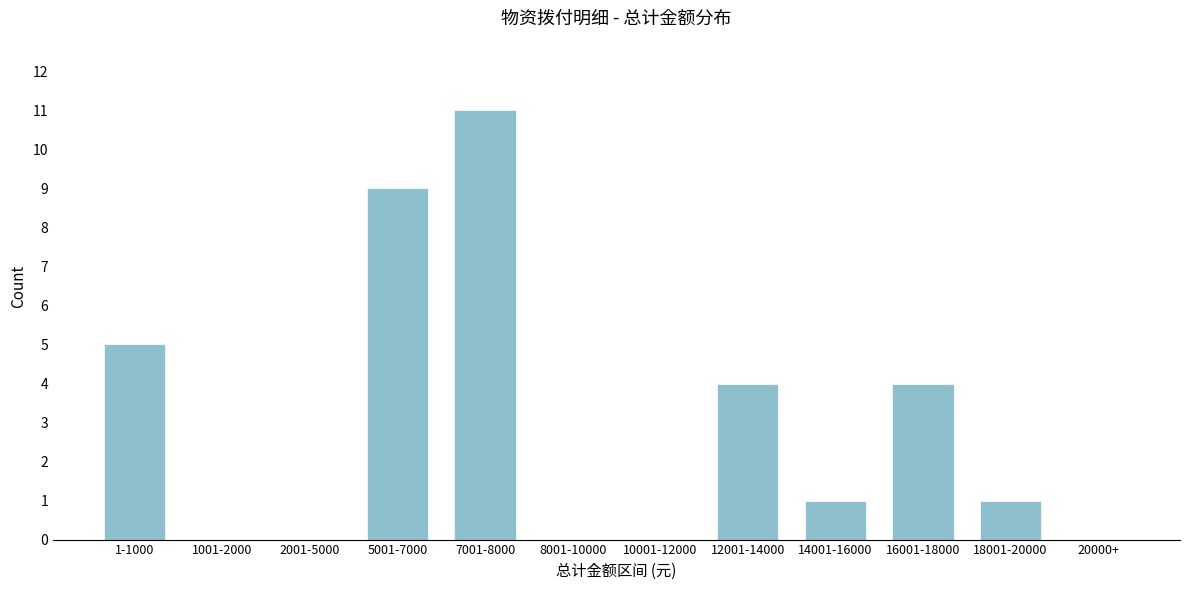

Reading left to right, list all the values displayed in this chart.

1-1000=5	1001-2000=0	2001-5000=0	5001-7000=9	7001-8000=11	8001-10000=0	10001-12000=0	12001-14000=4	14001-16000=1	16001-18000=4	18001-20000=1	20000+=0